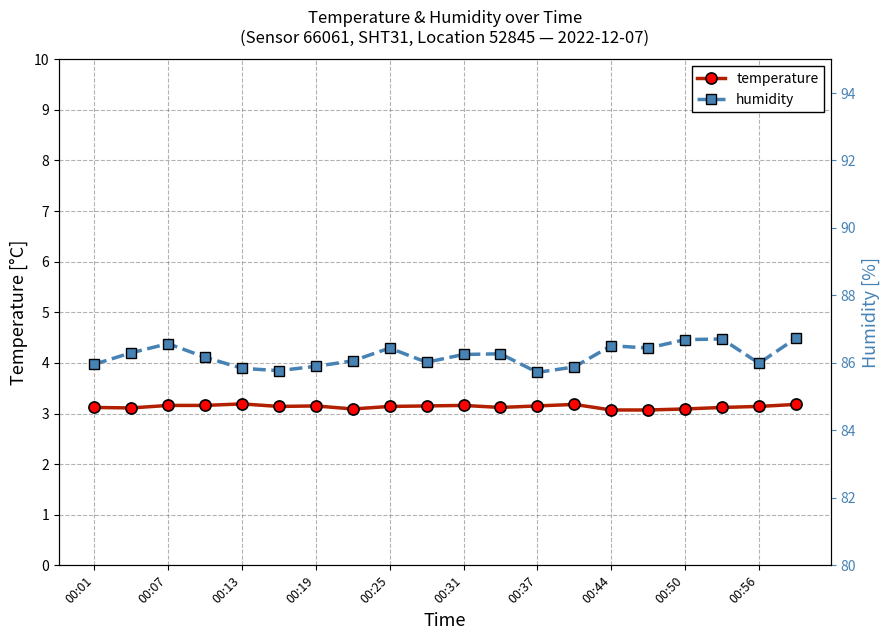

True or false: temperature has more than 1 points higher than both neighbors.

True